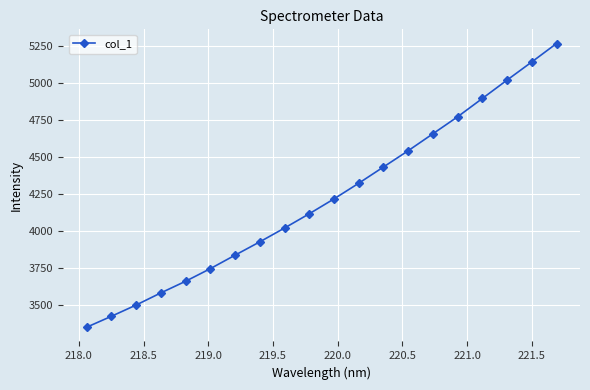

What is the difference between the maximum and minimum values?

1915.2